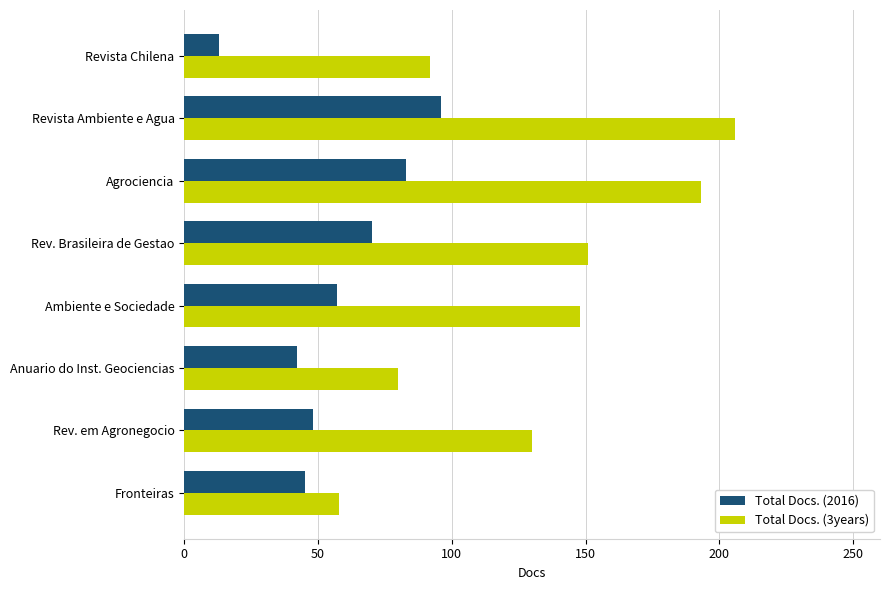

What is the average value of the Total Docs. (2016) series?

57